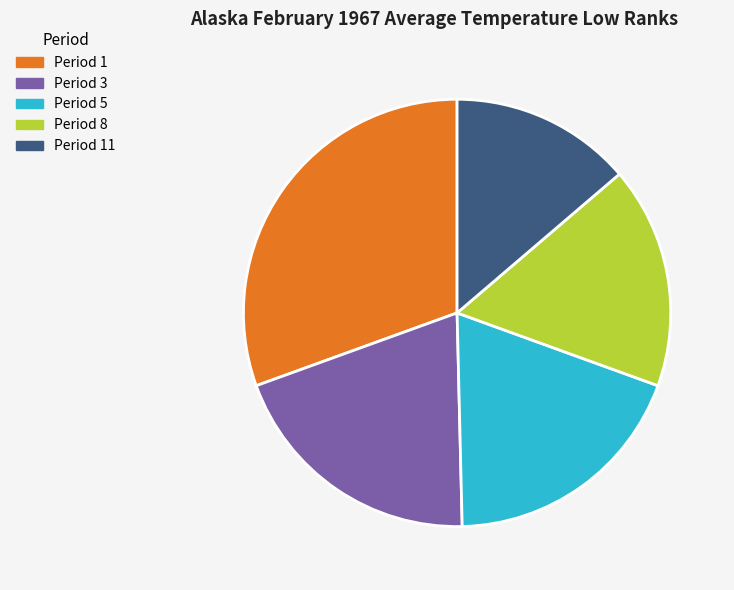

Is there any slice that represents more than half of the pie?

No